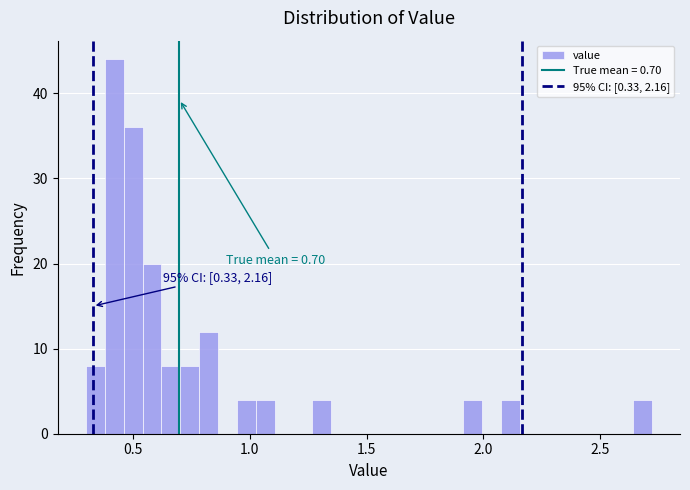

Around what value on the x-axis is the tallest bar? Give the approximate position of its centre, as read against the axis.

0.40